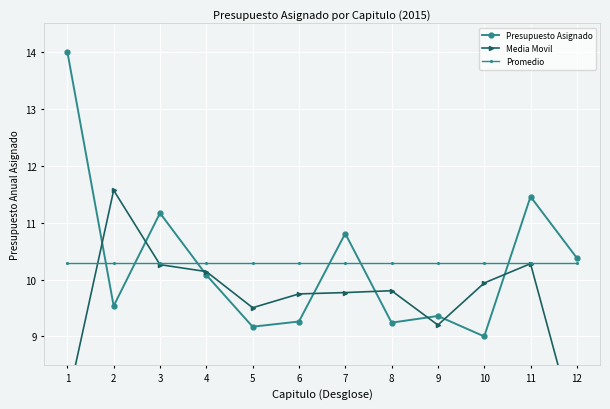

Is it true that Promedio equals 10.3 at 6?

True